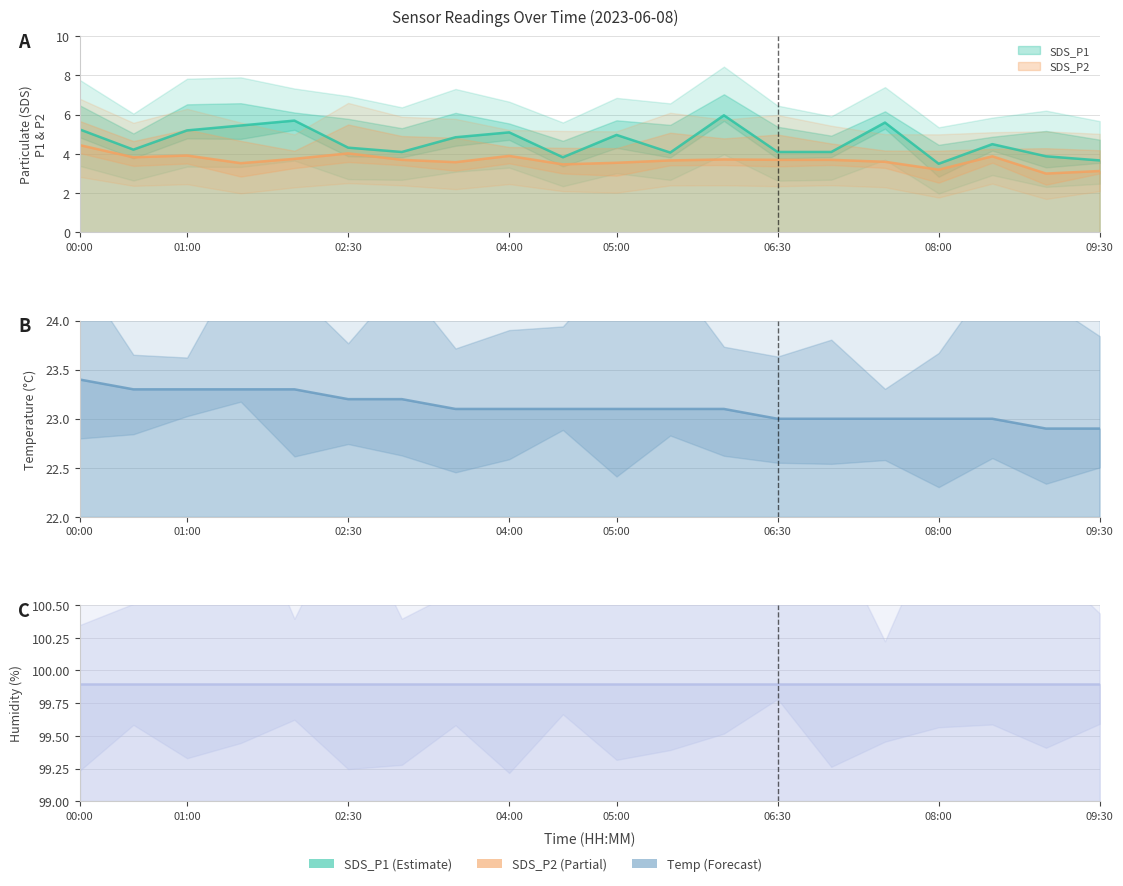

What is the minimum value shown in the chart?

3.0